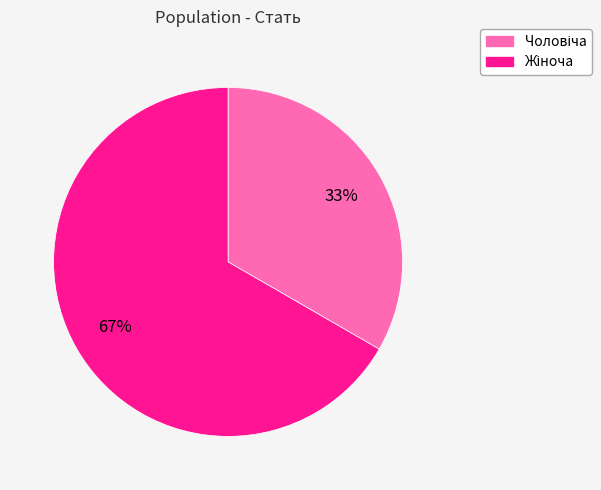

Does any single category account for the majority?

Yes